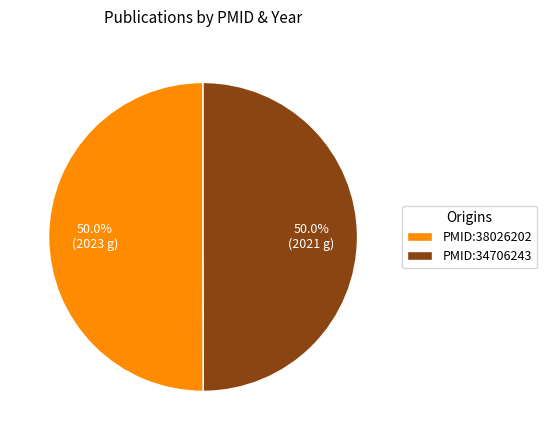

To the nearest percent, what percentage of the pie is PMID:38026202?

50%